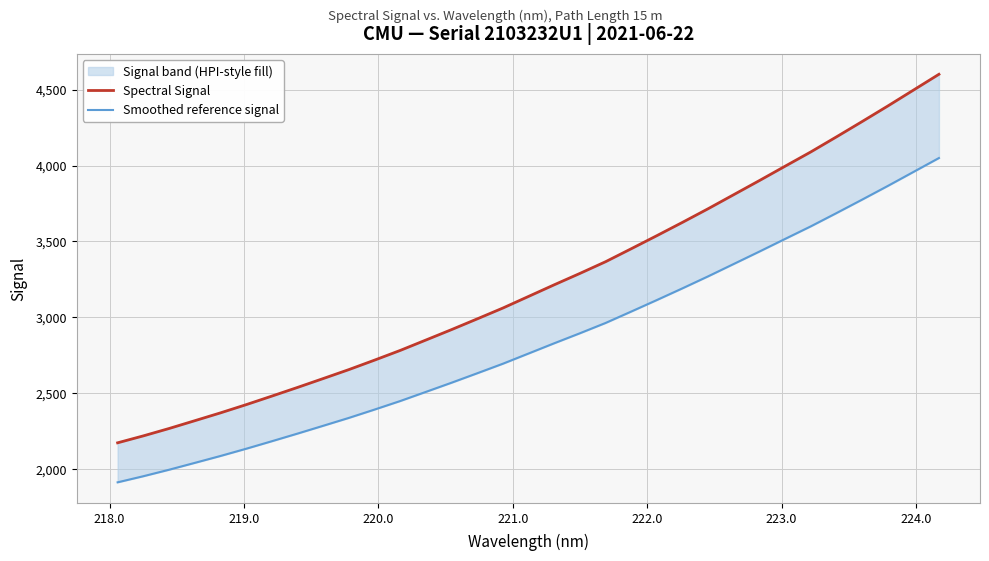

What is the label of the 7th point from the left?

223.0